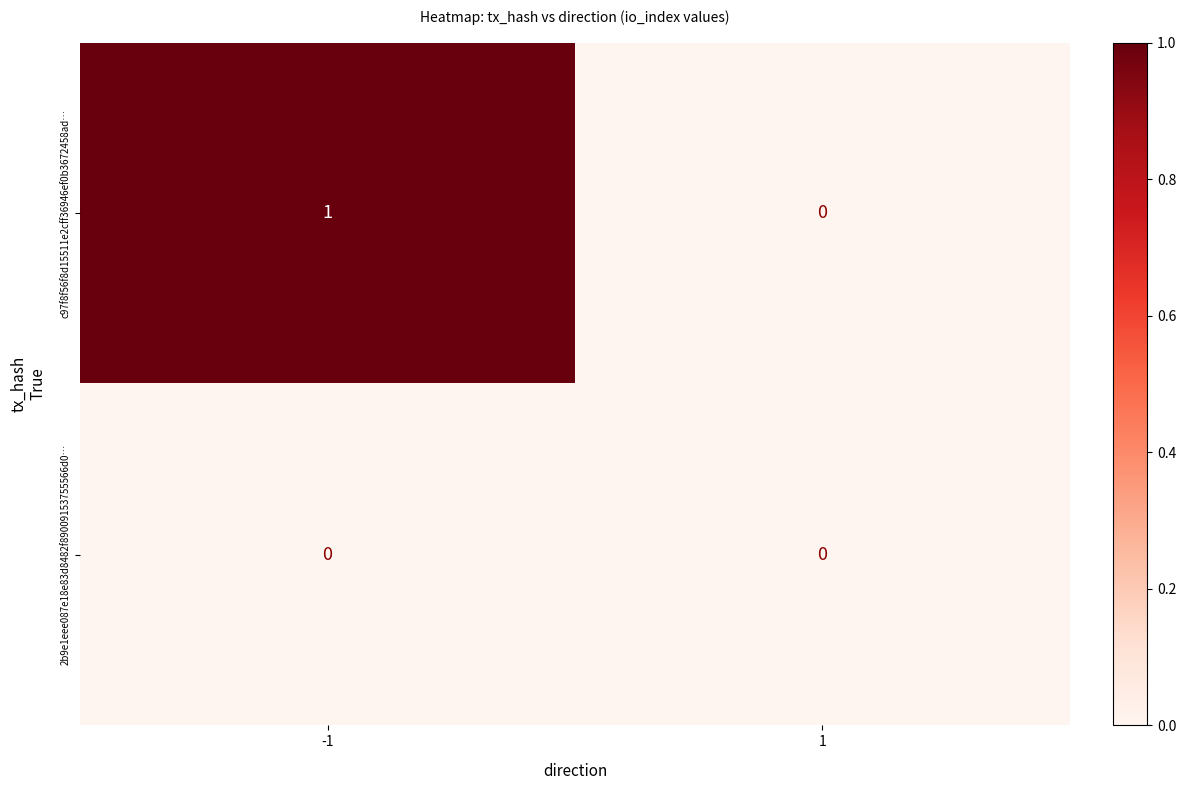

Is it true that 2b9e1eee087e18e83d8482f89009153755566d0… equals 0 at -1?

True